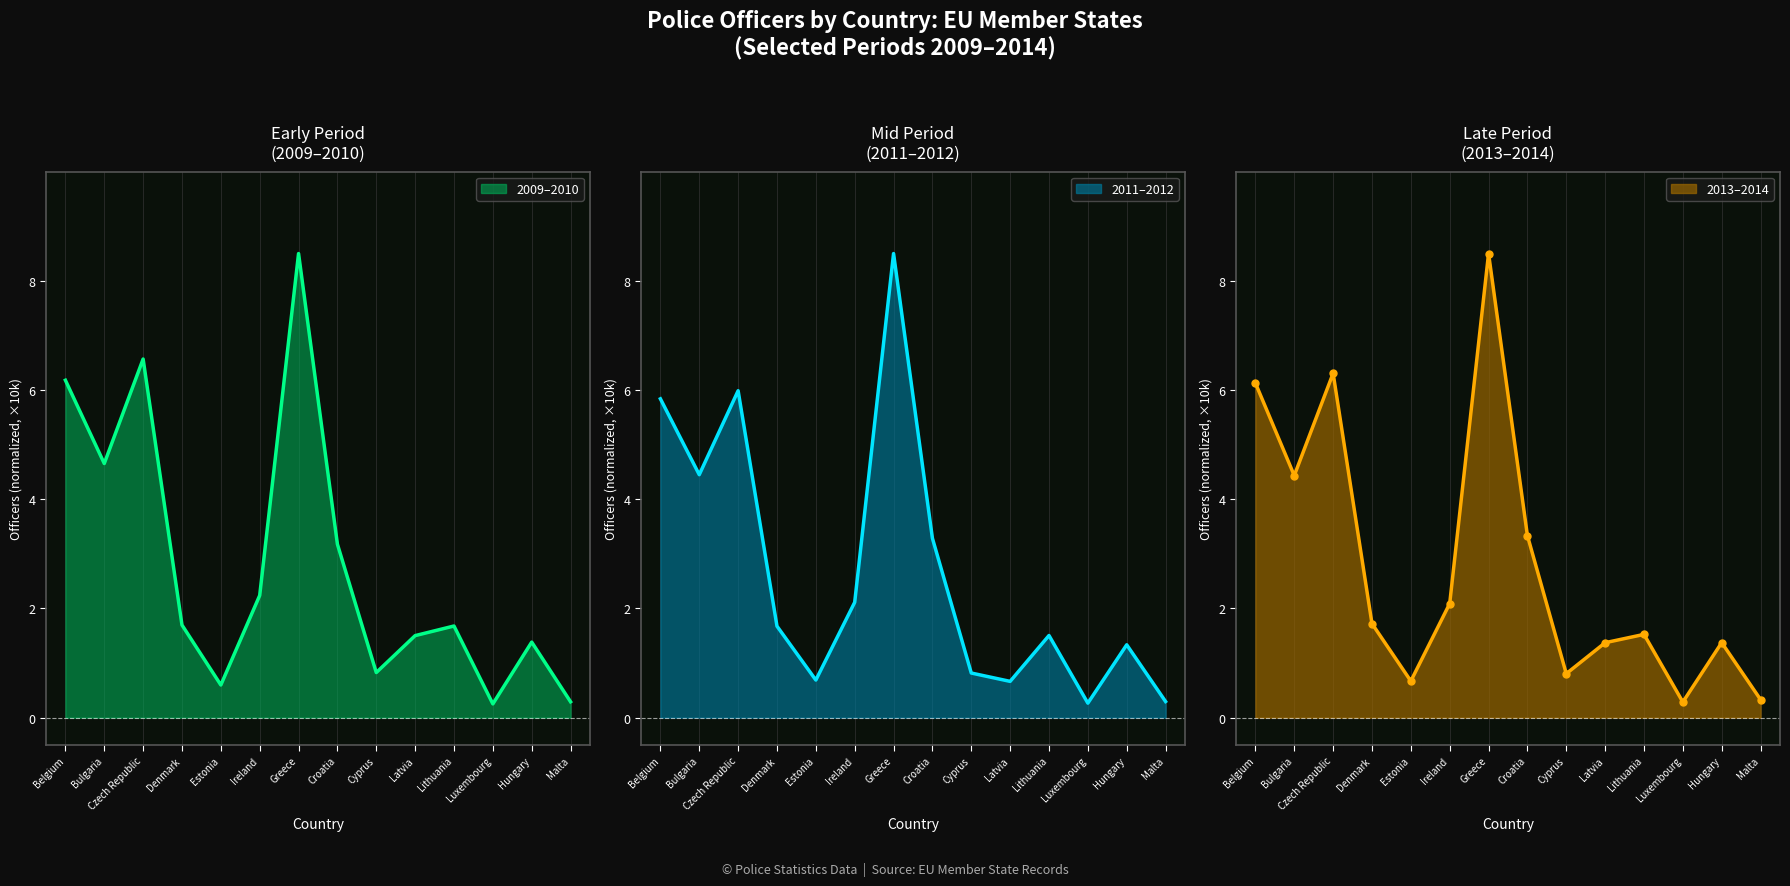

True or false: 2012 has more than 1 interior local peaks.

True